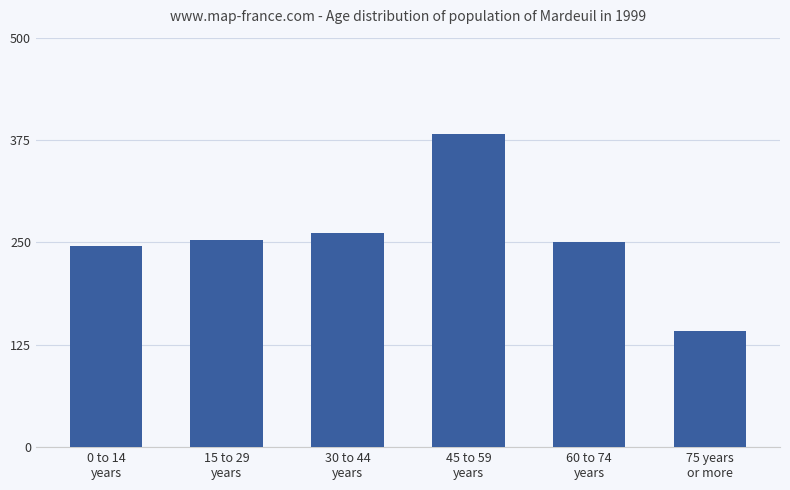

What is the change in value from 0 to 14
years to 45 to 59
years?

+137